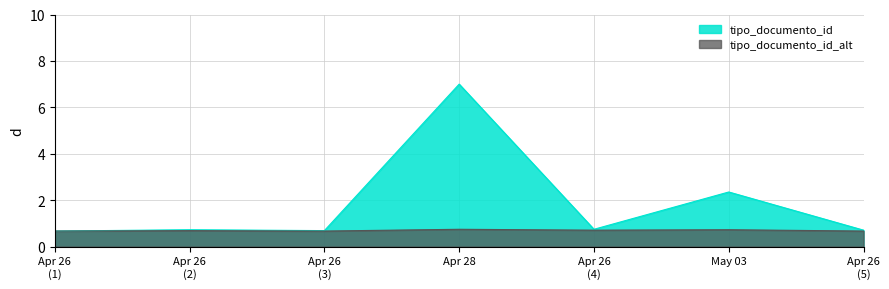

Reading right to left, transcribe all the data shown in this chart.

tipo_documento_id: 0.7	2.4	0.7	7.0	0.7	0.7	0.7
tipo_documento_id_alt: 0.7	0.7	0.7	0.7	0.7	0.7	0.7